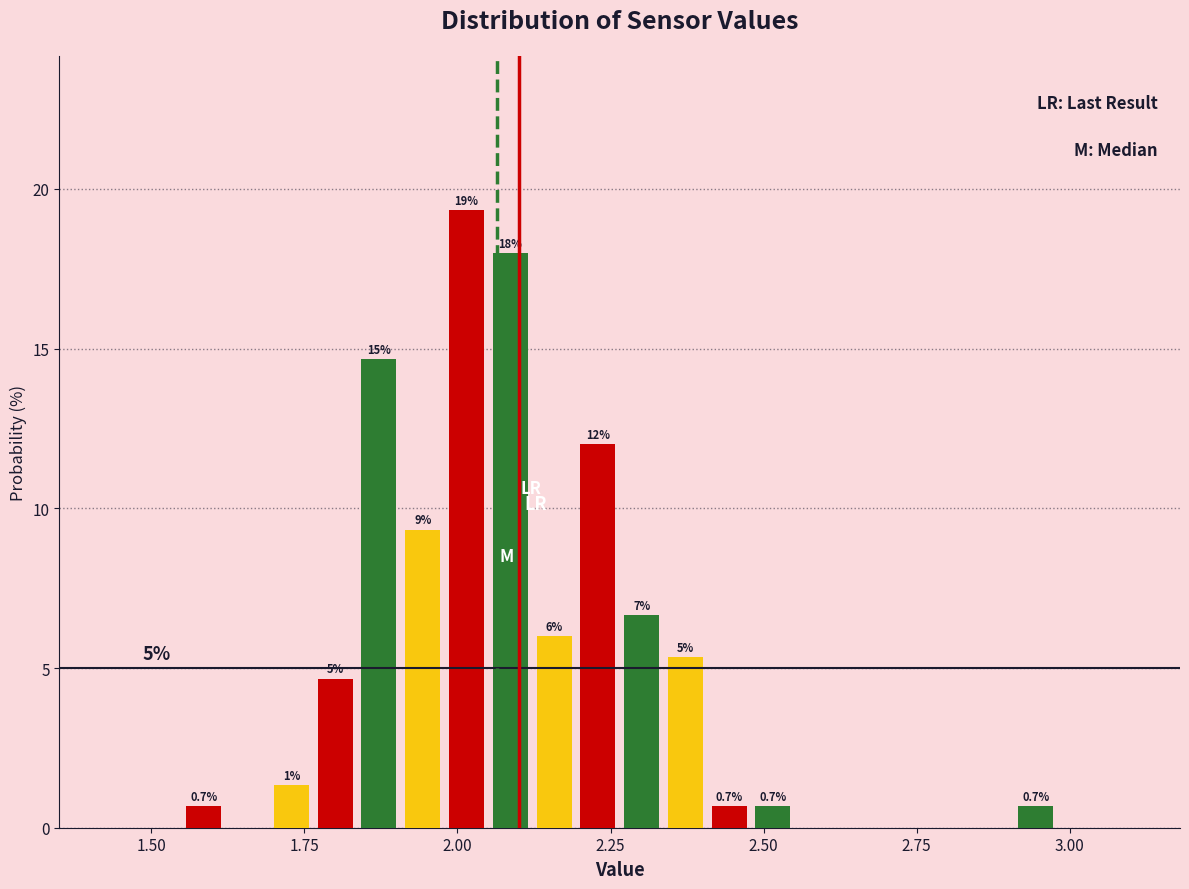

Around what value on the x-axis is the tallest bar? Give the approximate position of its centre, as read against the axis.

2.00